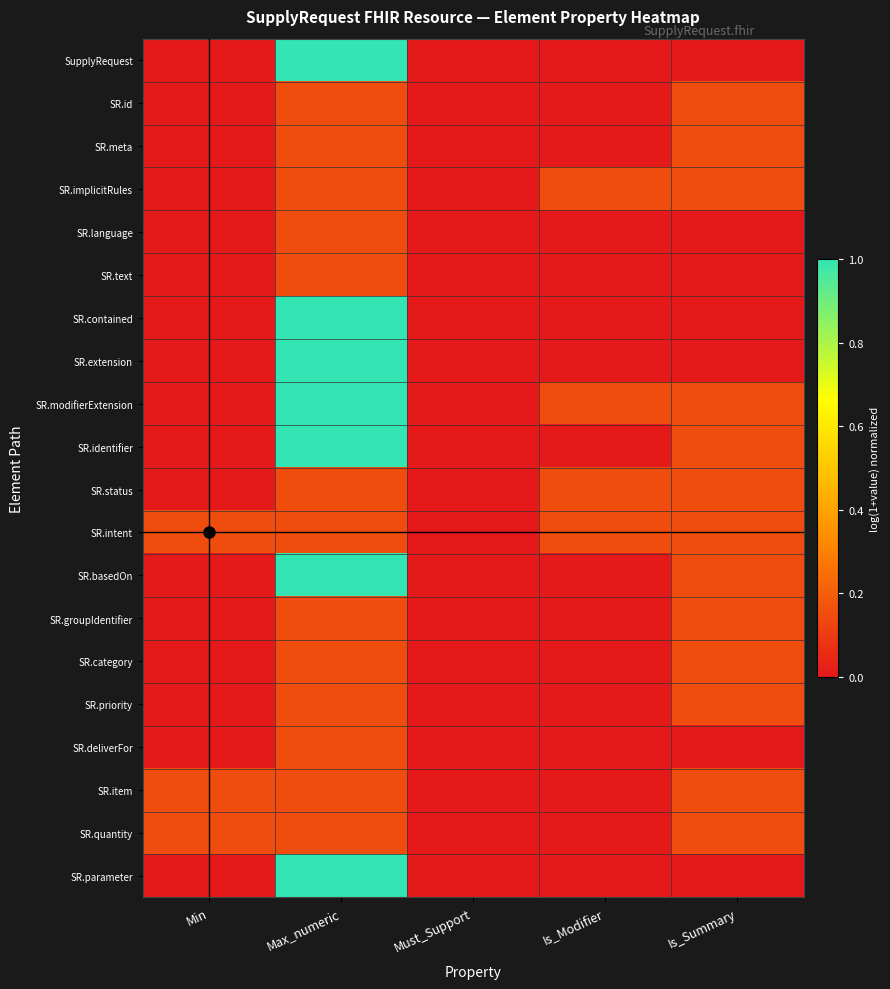

At Min, list the series in order from largest to smallest.

SR.intent, SR.item, SR.quantity, SupplyRequest, SR.id, SR.meta, SR.implicitRules, SR.language, SR.text, SR.contained, SR.extension, SR.modifierExtension, SR.identifier, SR.status, SR.basedOn, SR.groupIdentifier, SR.category, SR.priority, SR.deliverFor, SR.parameter